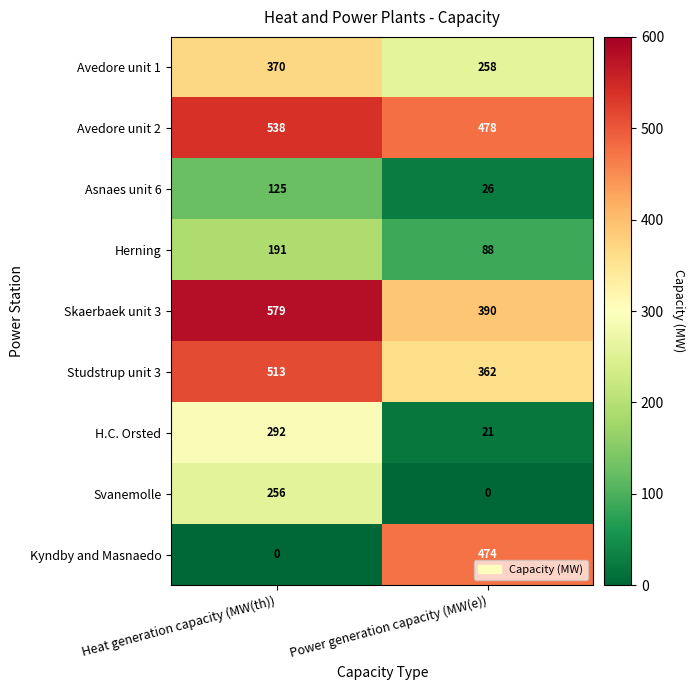

Which series has the largest total across all categories?

Avedore unit 2